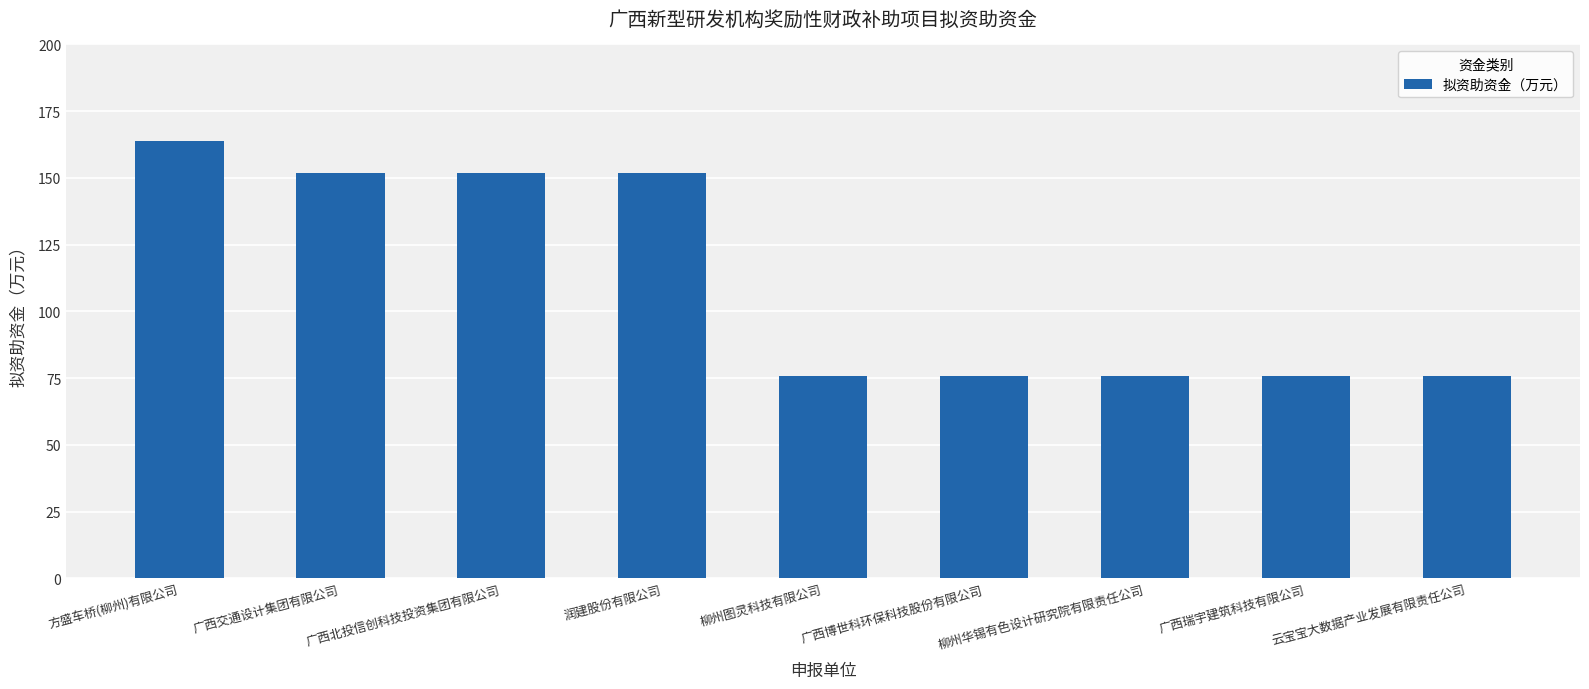

What is the sum of all values?

1000